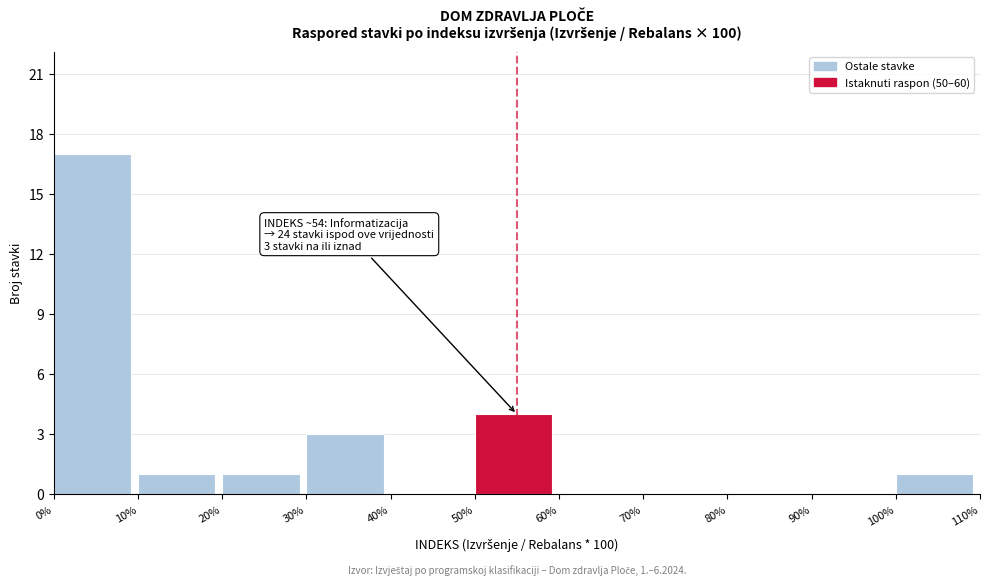

Over which range of the x-axis is the bar tallest?

0% to 10%